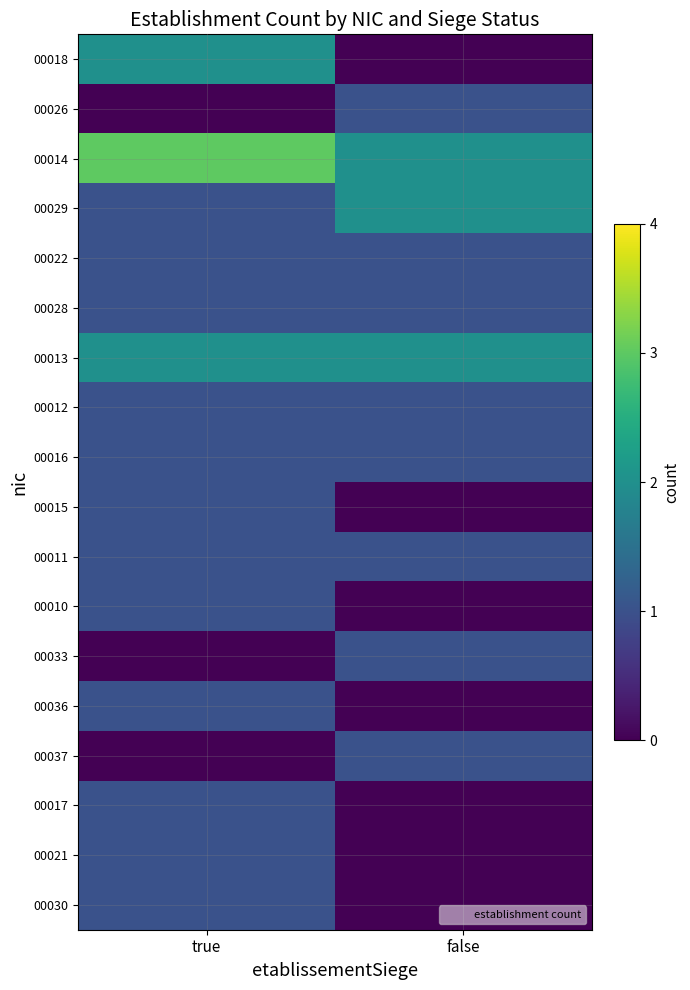

Which series changed the most between true and false?

00018